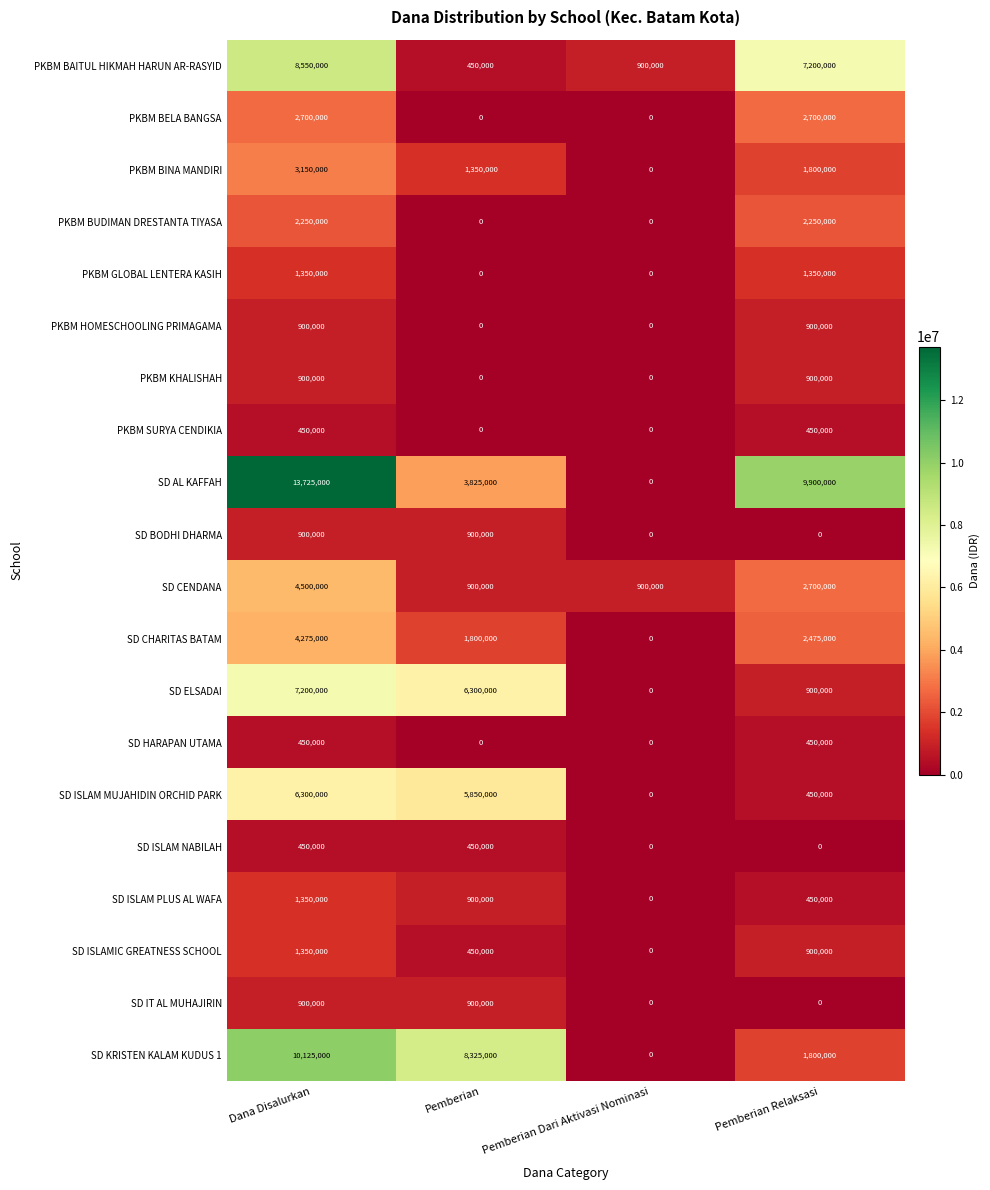

Read the SD ISLAM NABILAH value at Pemberian.

450000